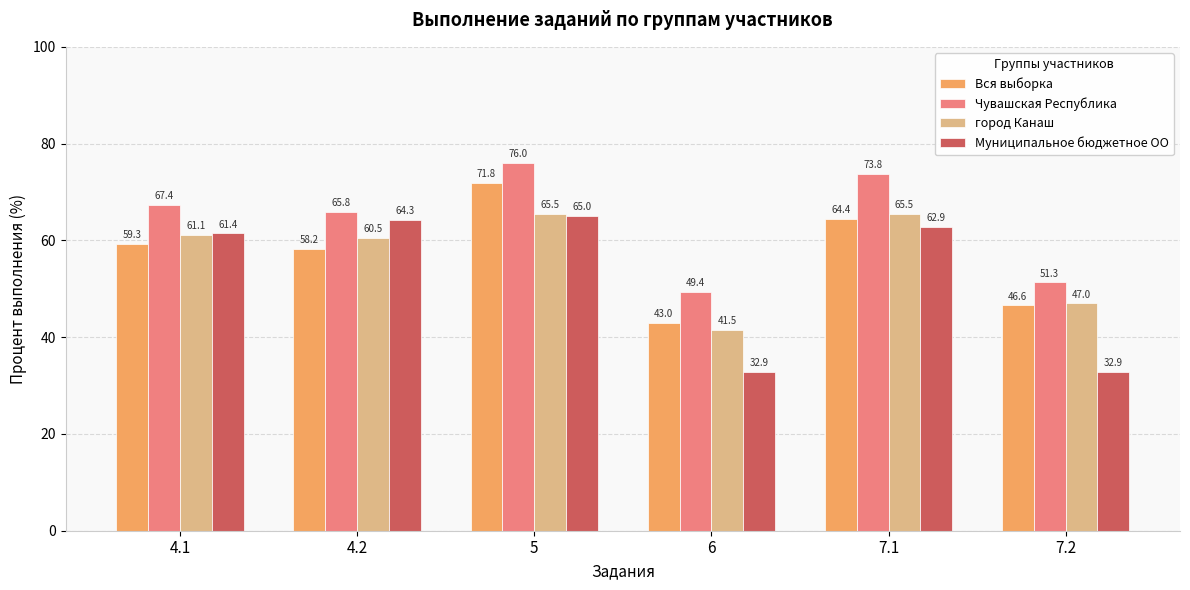

True or false: Чувашская Республика has a value of 98.5 at 4.1.

False